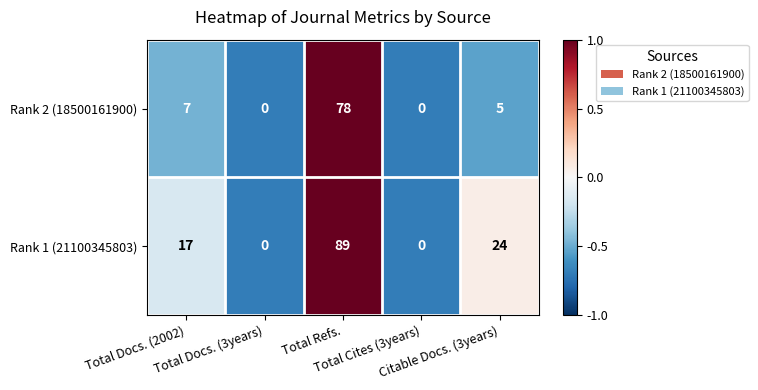

Rank the series by their maximum value, from lowest to highest.

Rank 2 (18500161900), Rank 1 (21100345803)